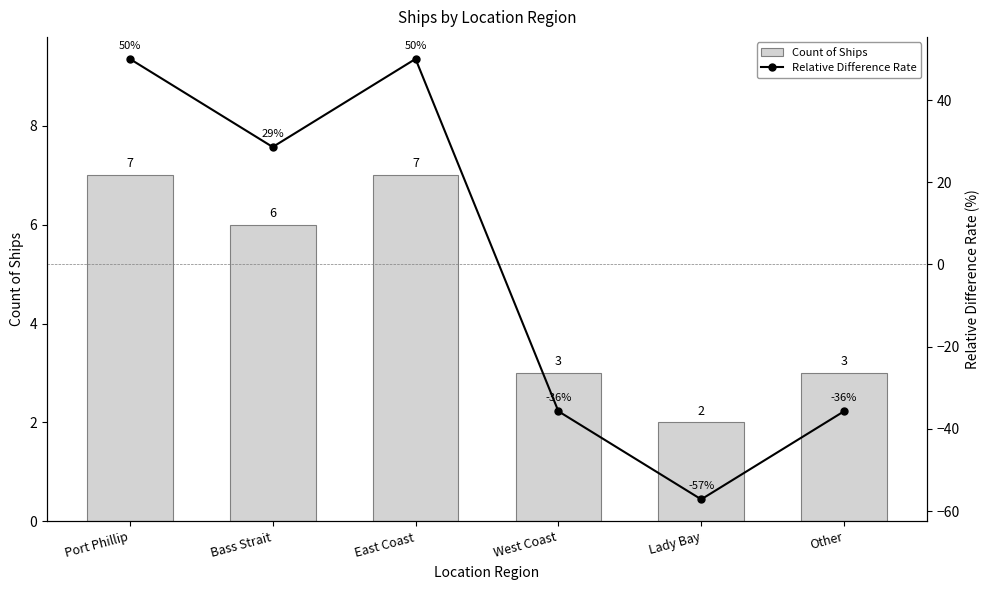

What is the sum of all Count of Ships values?

28